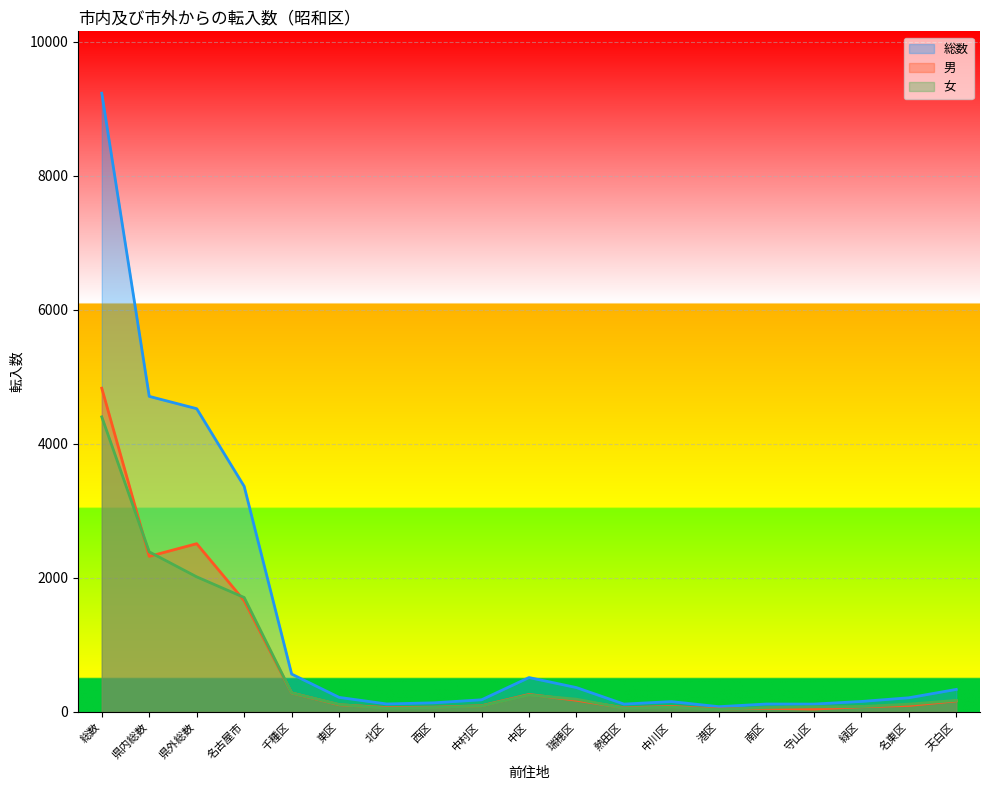

Where is the first local maximum for 総数?

中区